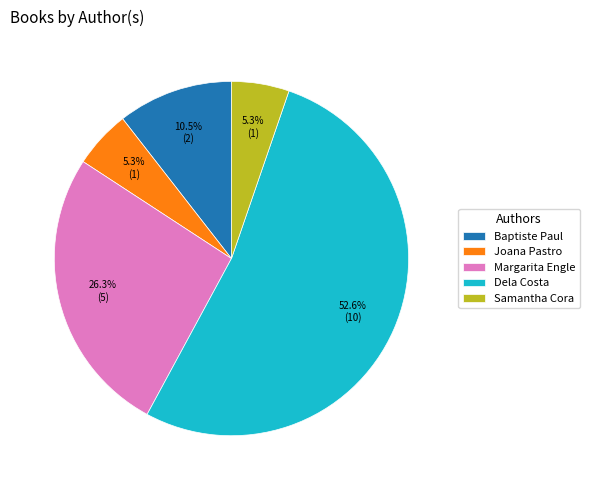

Which category has the biggest portion of the pie?

Dela Costa